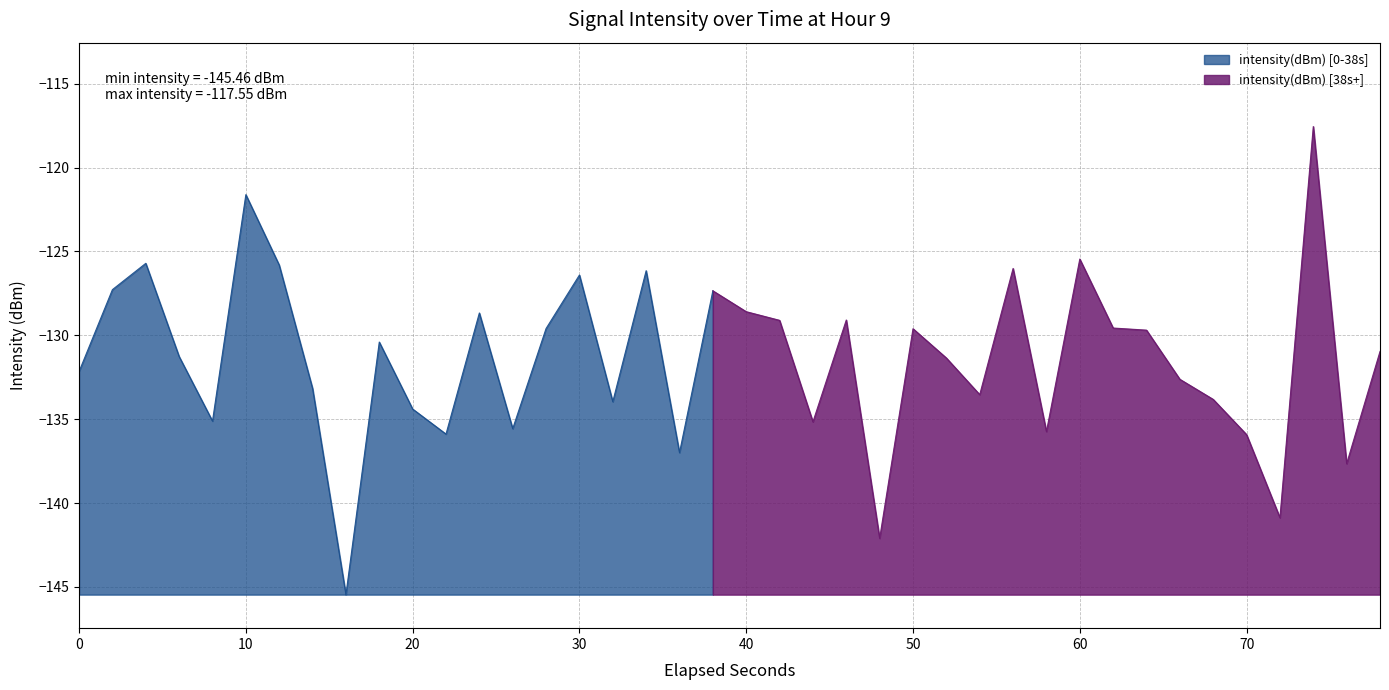

What is the sum of all values?

-5257.3